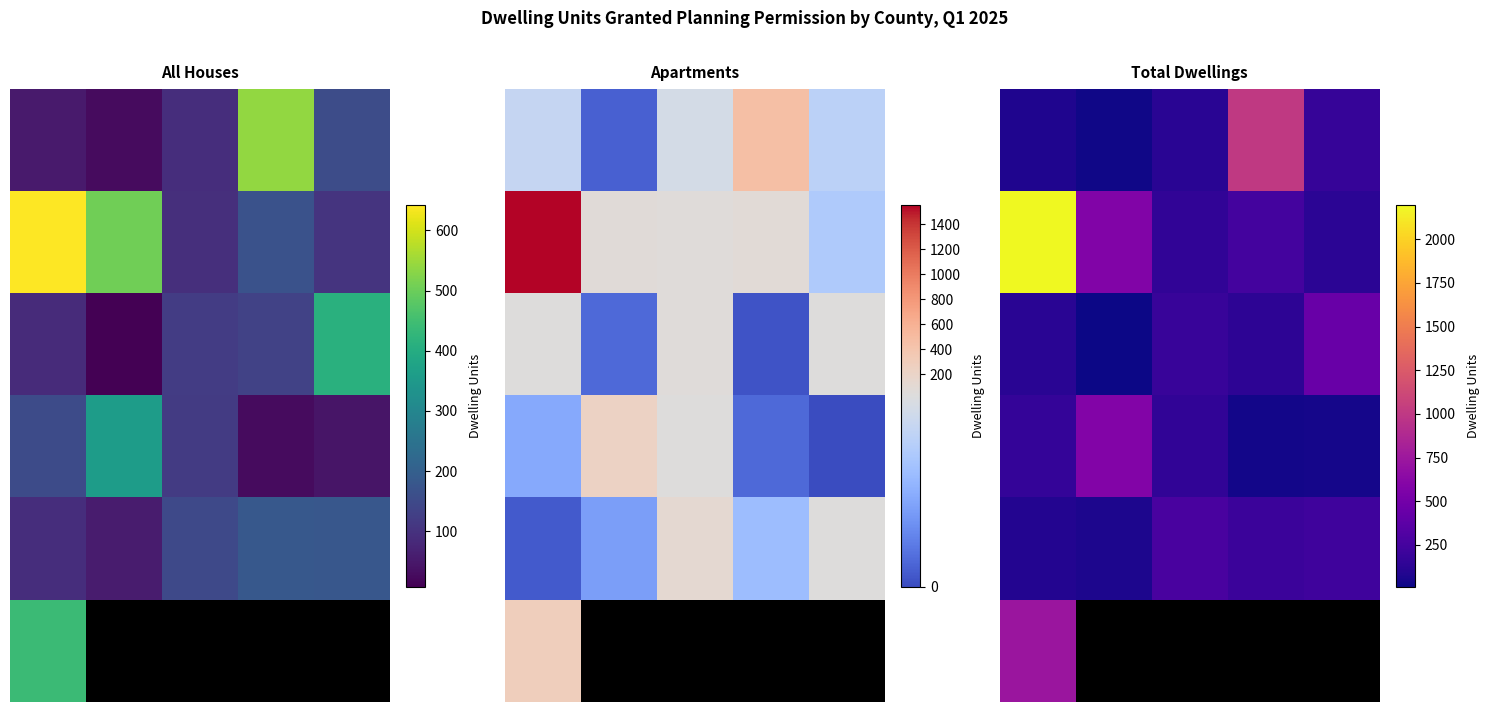

What is the spread (max minus min) of values at 0?

2120.0